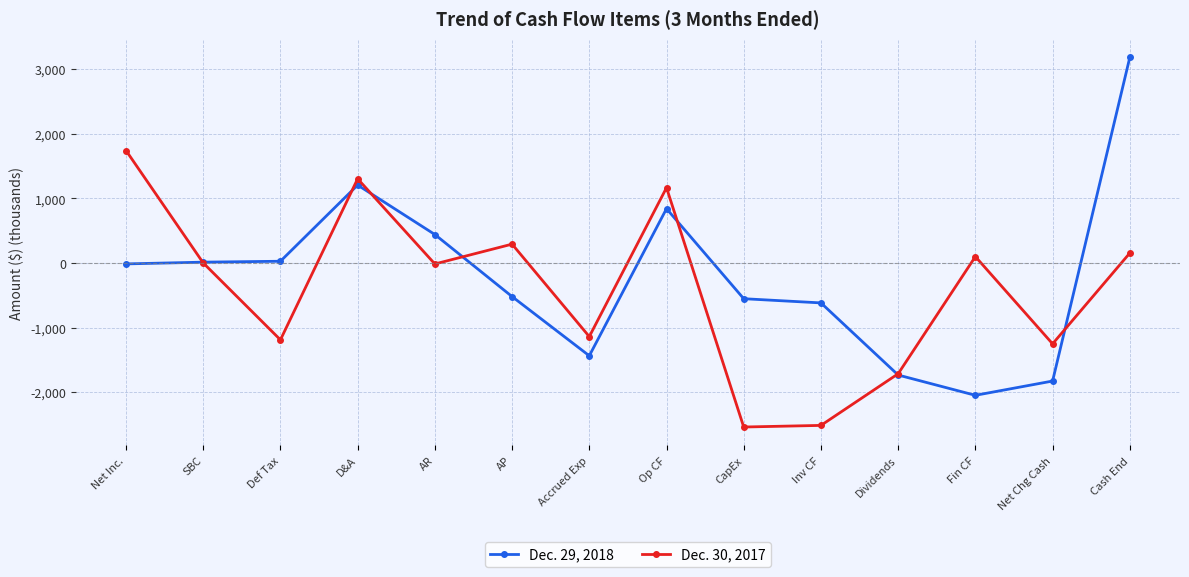

Rank the series by their average value, from highest to lowest.

Dec. 29, 2018, Dec. 30, 2017